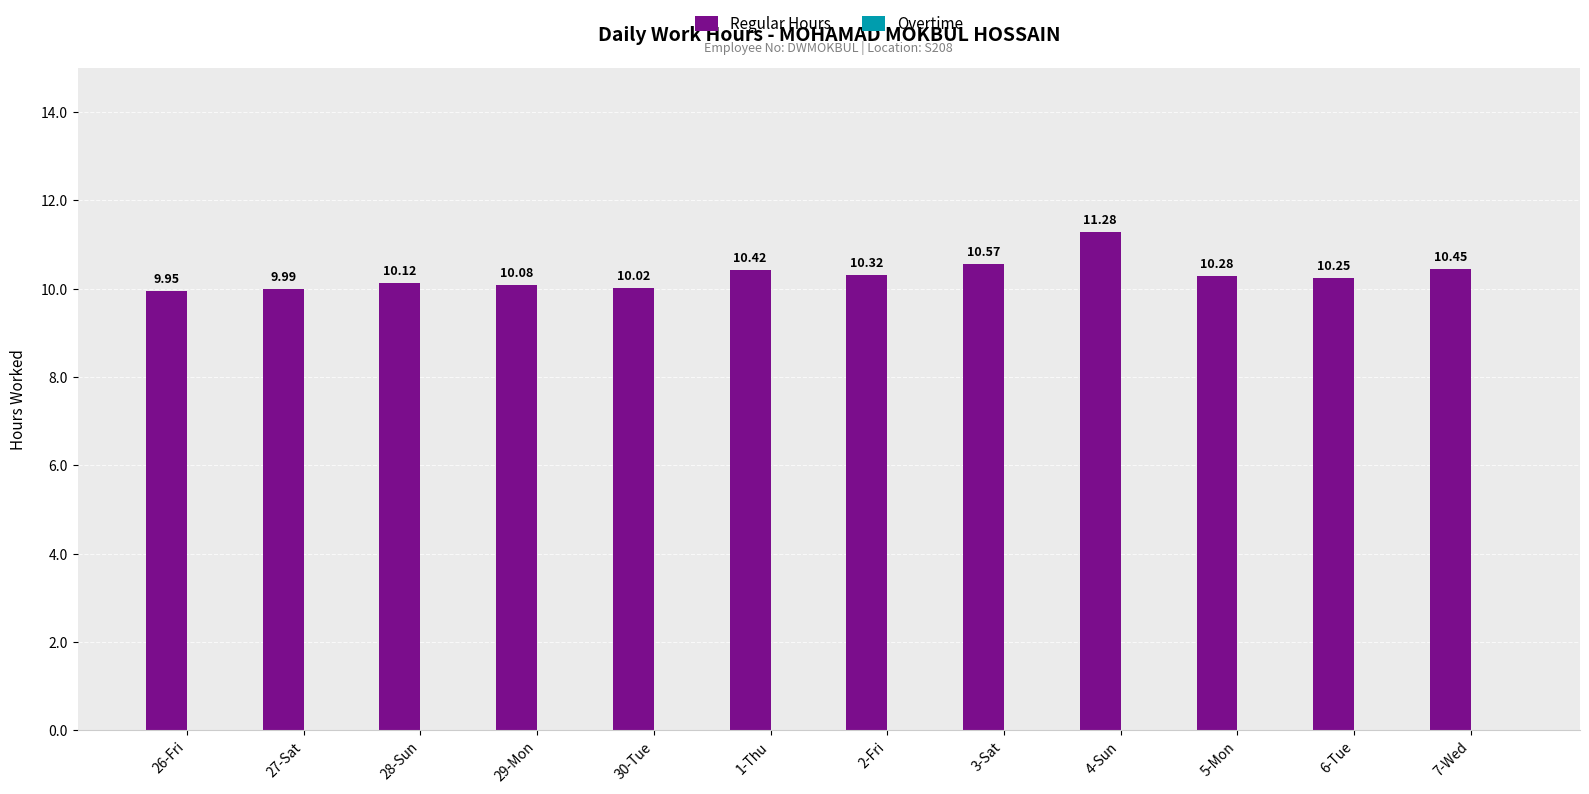

Are the bars horizontal?

No